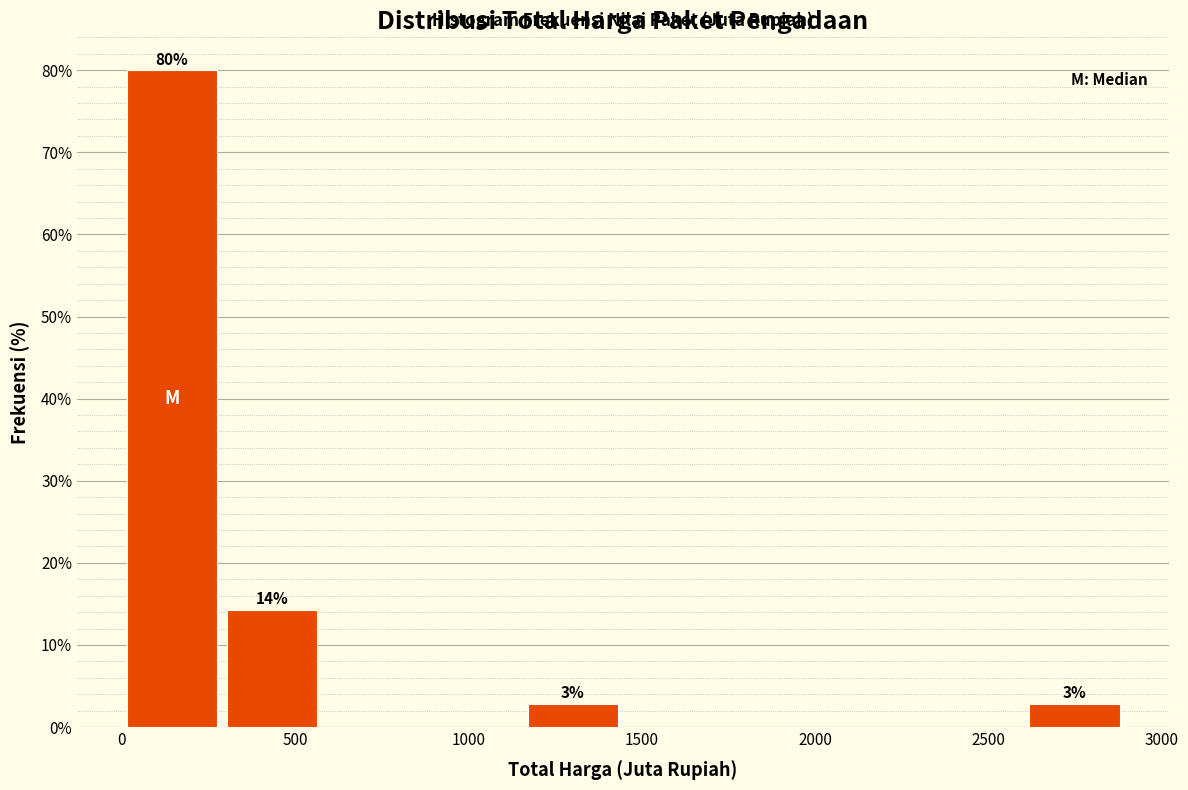

Over which range of the x-axis is the bar tallest?

0 to 300